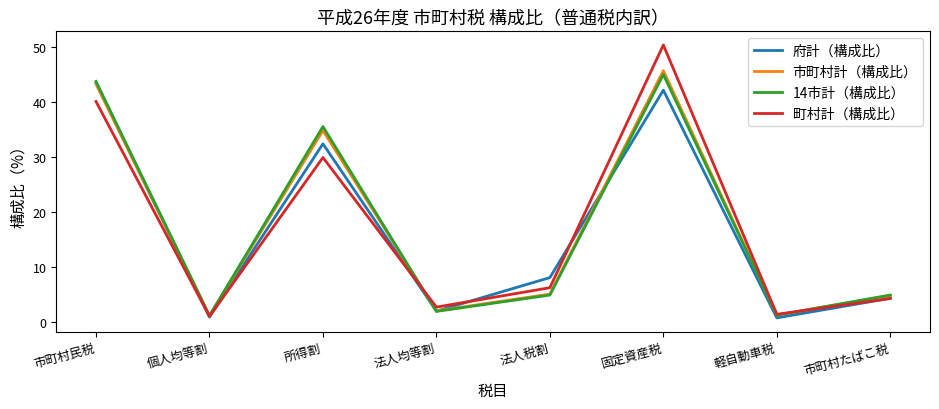

Is the value of 府計（構成比） at 固定資産税 greater than the value of 14市計（構成比） at 市町村たばこ税?

Yes